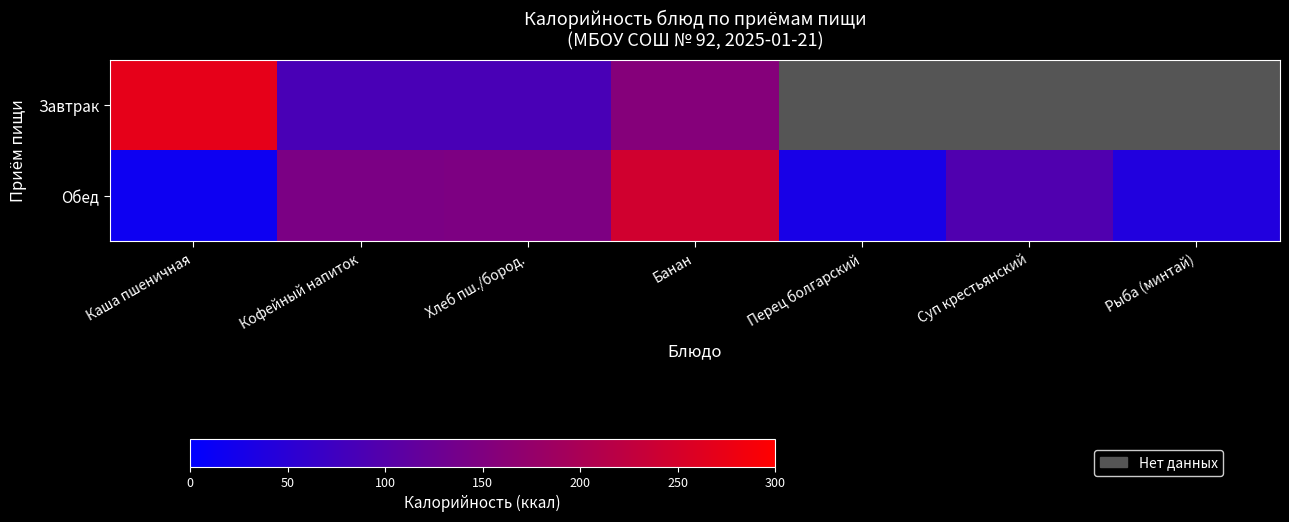

Where does the Завтрак series first go above 270?

Каша пшеничная